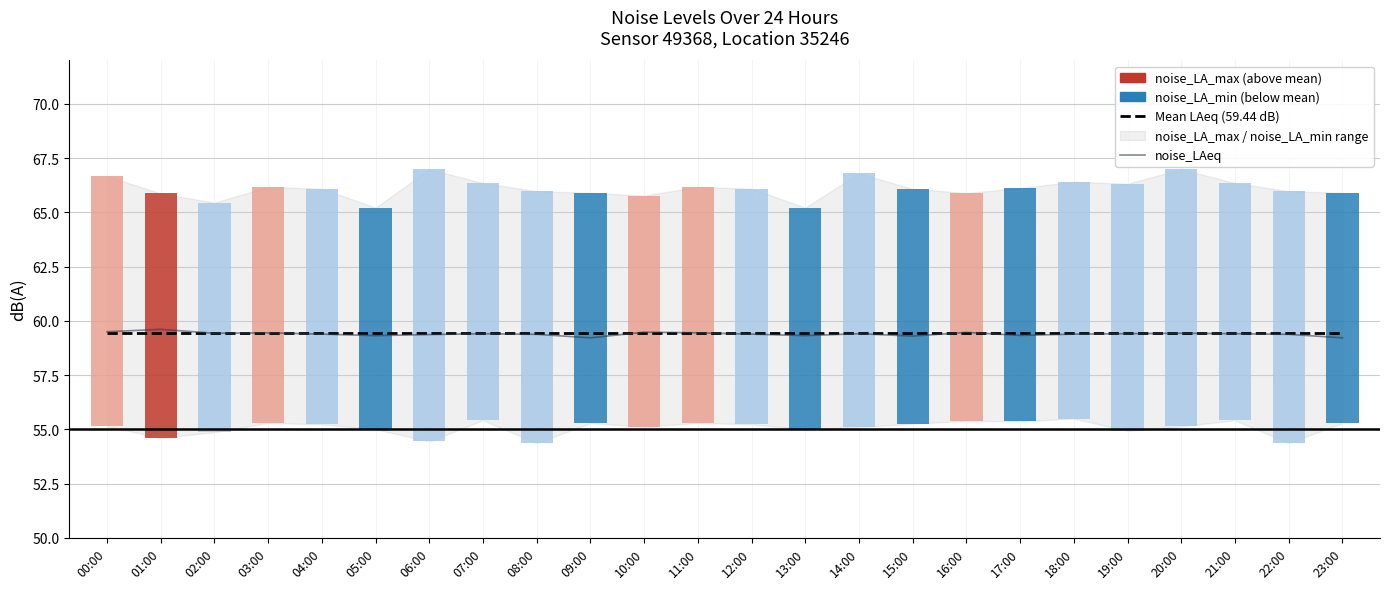

What is the value of the noise_LAeq bar at the 10th from the left?

59.2